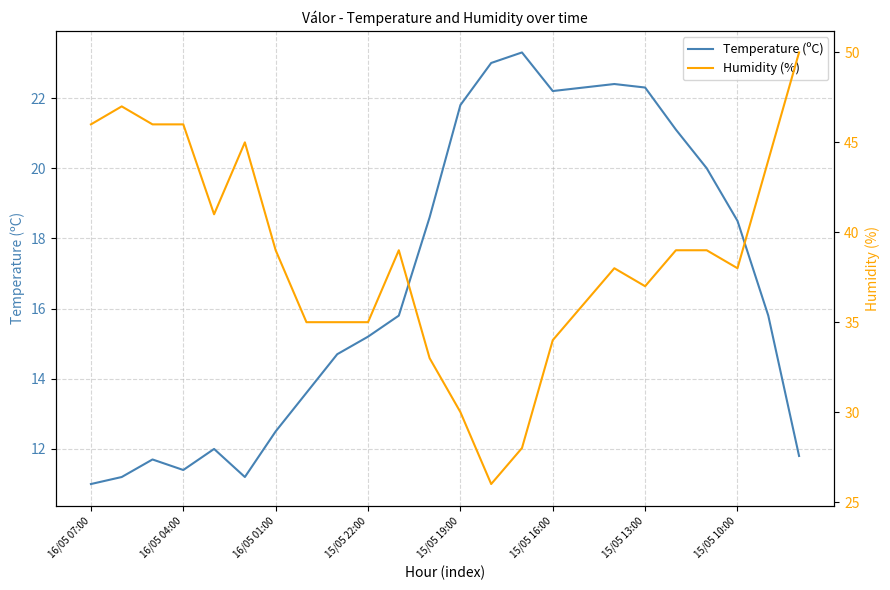

Where does the Humidity (%) series first go above 39?

16/05 07:00